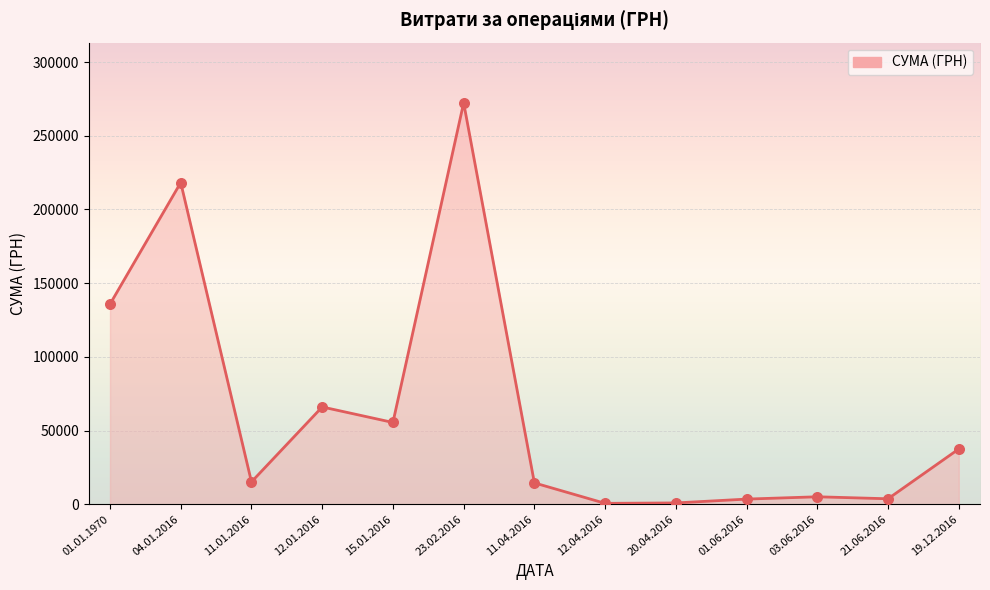

What is the change in value from 12.01.2016 to 11.04.2016?

-51528.9